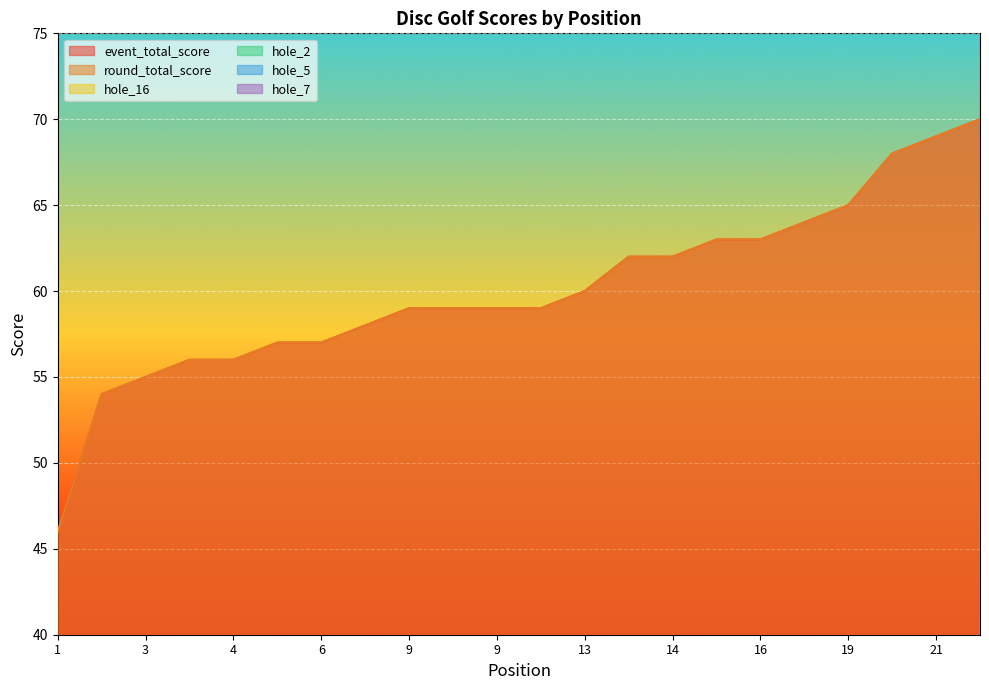

What is the average value of the round_total_score series?

60